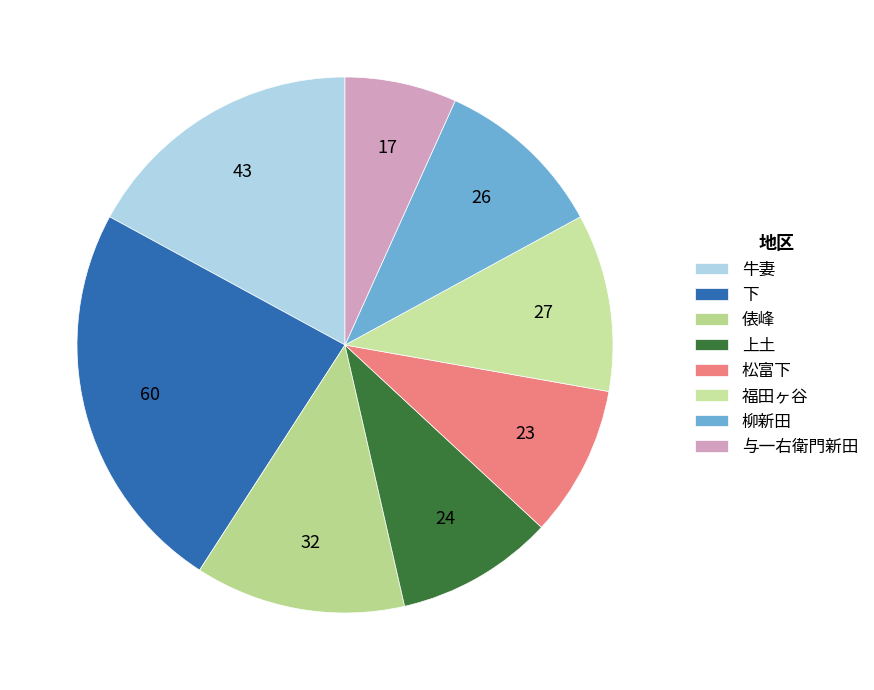

Count the number of slices in the pie.

8